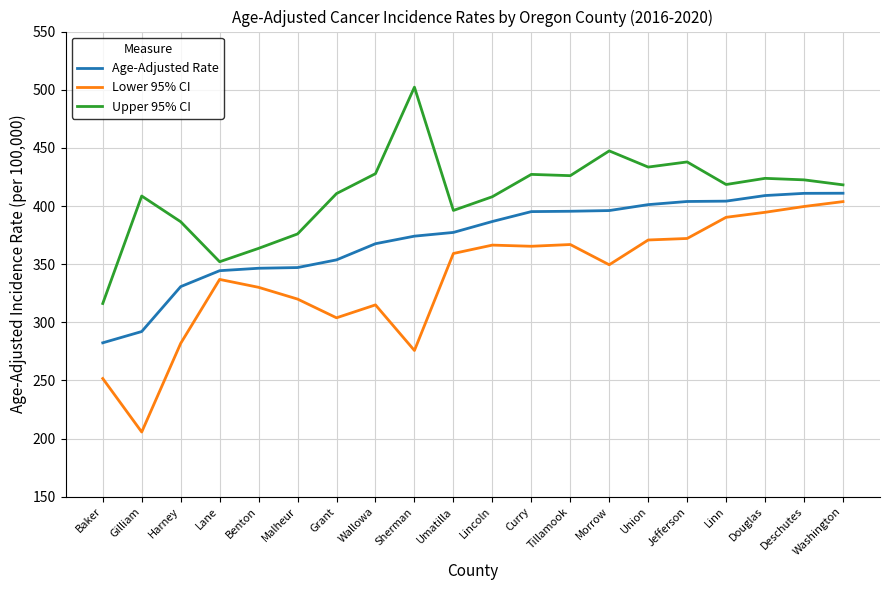

Rank the series at Sherman from lowest to highest value.

Lower 95% CI, Age-Adjusted Rate, Upper 95% CI